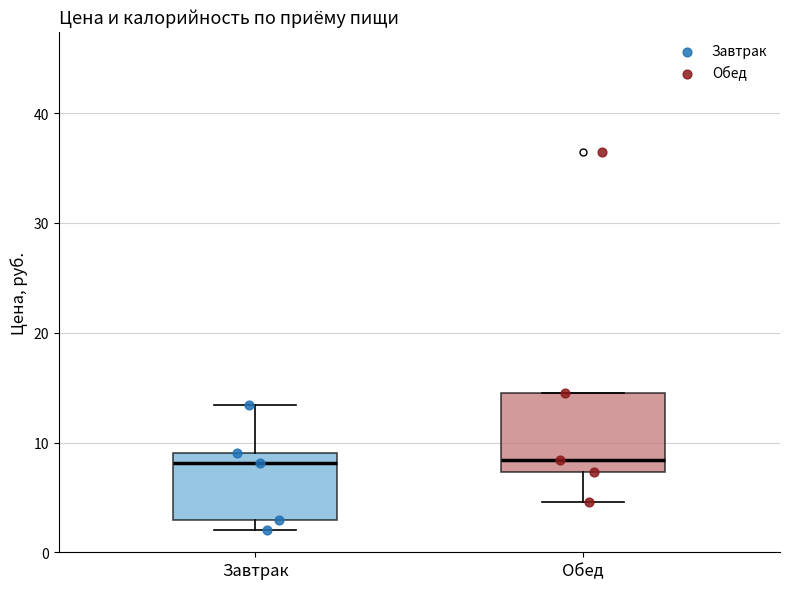

Where is the upper edge of the box for Завтрак on the y-axis? The values are not printed on the chart, so give them approximately, as read against the axis.

9